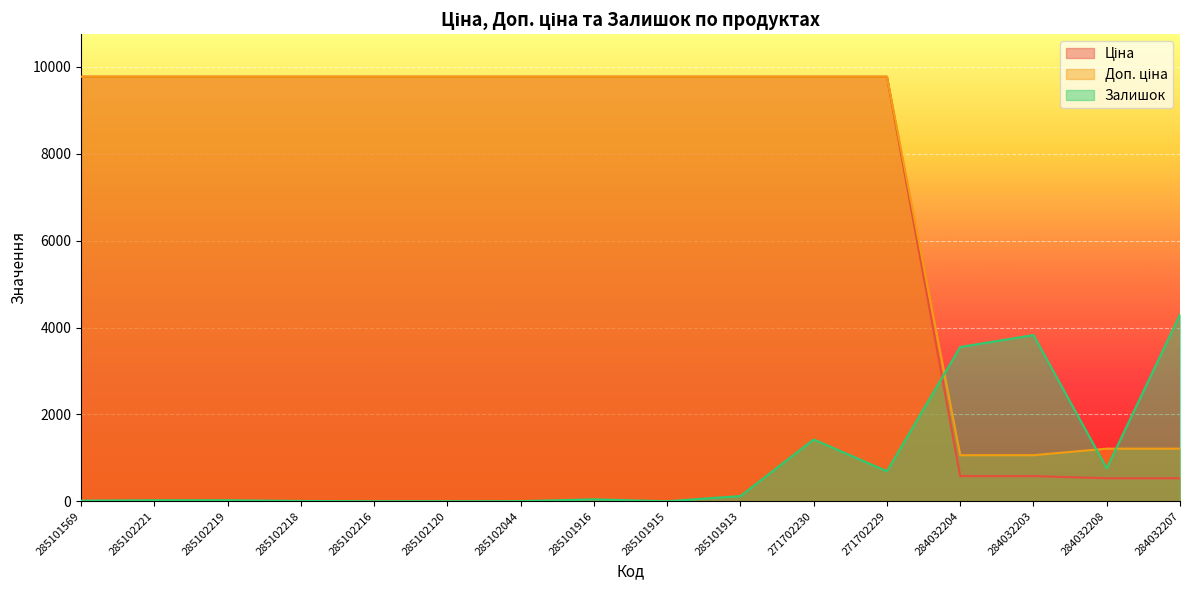

True or false: Залишок and Ціна cross at least once.

True